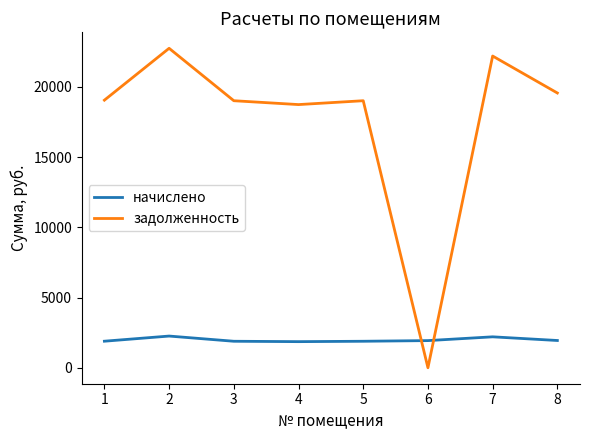

Rank the series by their average value, from highest to lowest.

задолженность, начислено